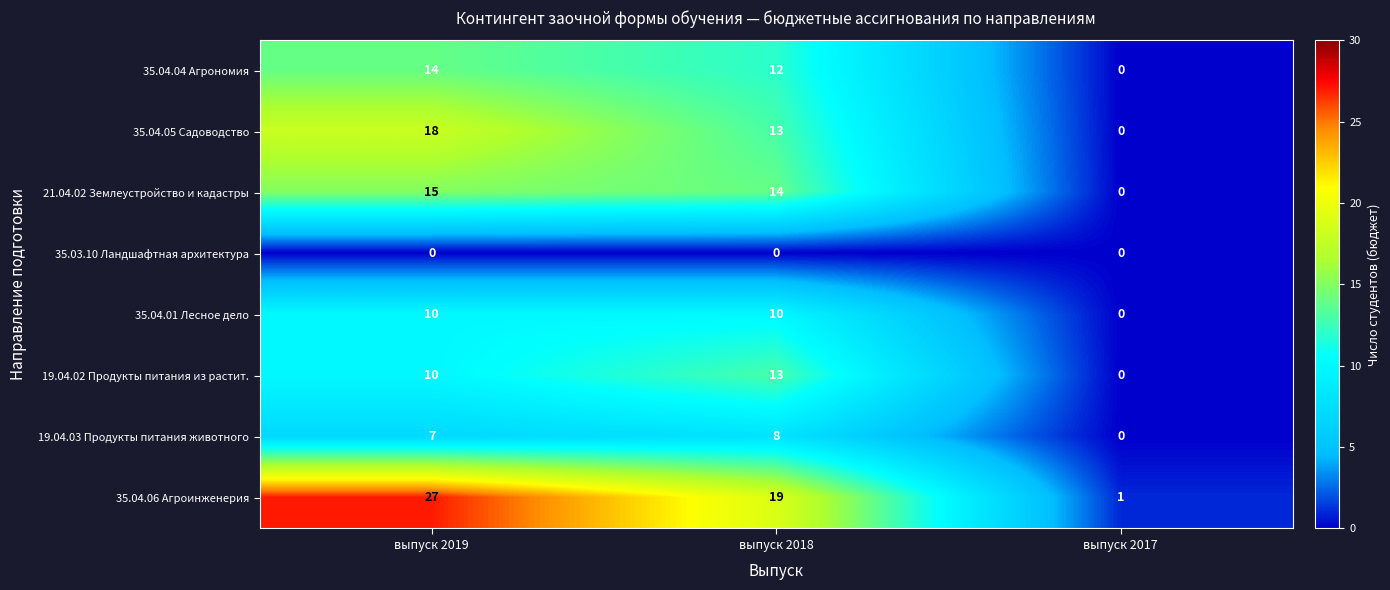

Is the value of 19.04.02 Продукты питания из растит. at выпуск 2019 greater than the value of 35.03.10 Ландшафтная архитектура at выпуск 2019?

Yes